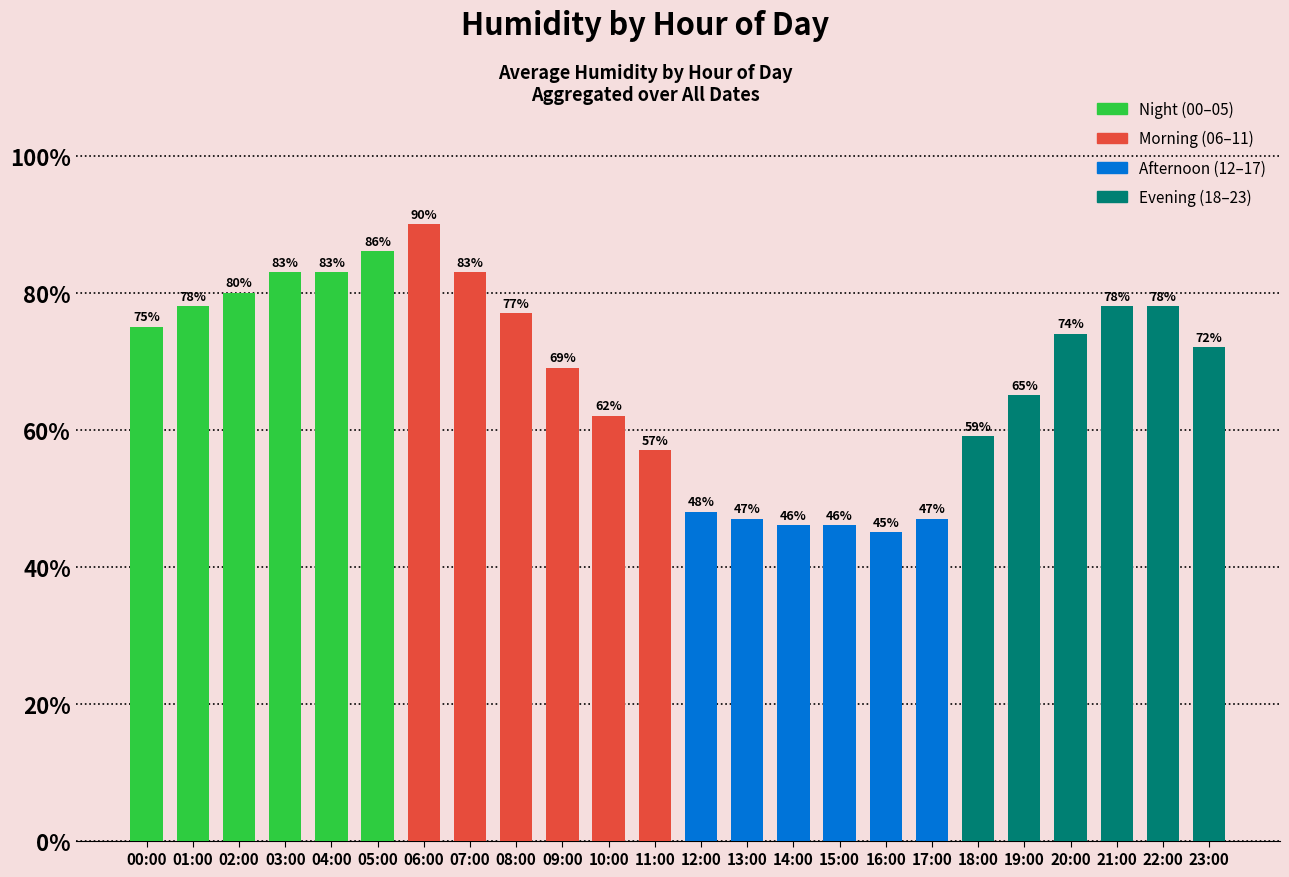

Which has a higher value, 13:00 or 04:00?

04:00